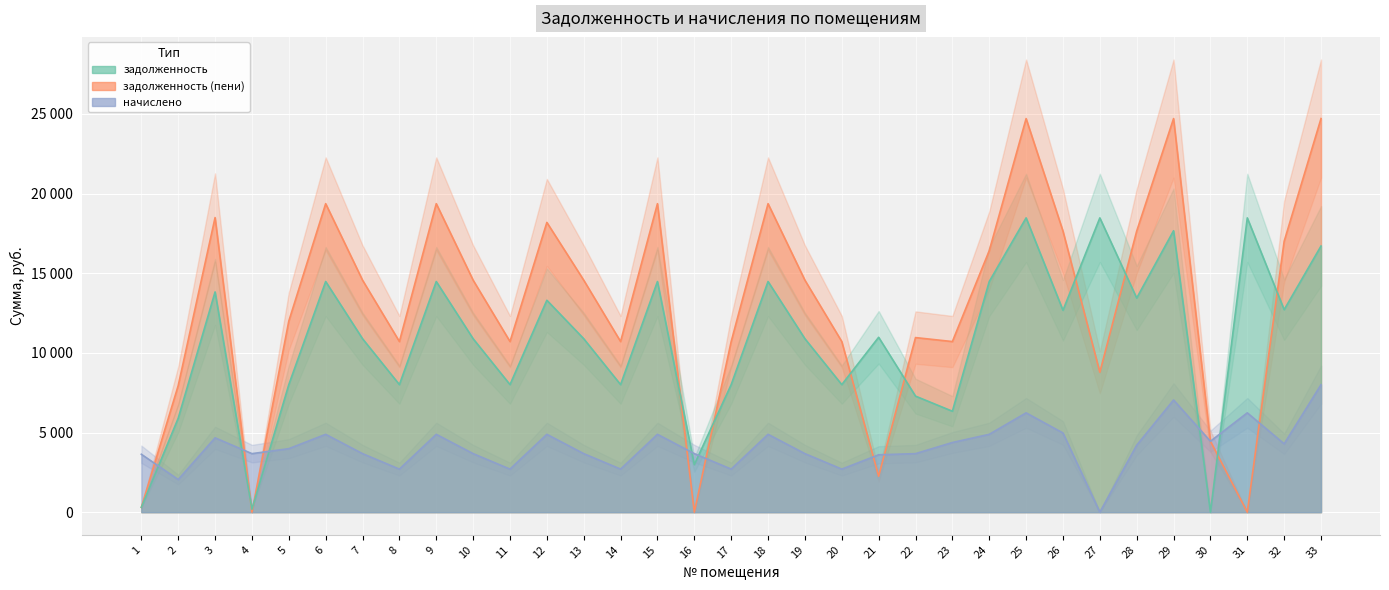

Which series ends up on top after the final intersection of zadolzhennost and zadolzhennost_peni?

zadolzhennost_peni